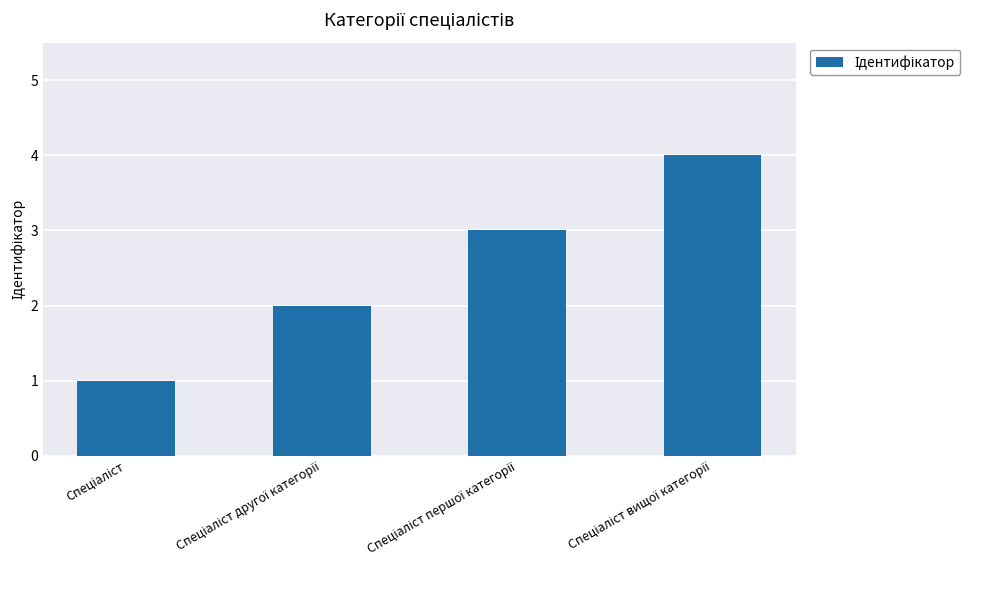

What is the difference between the maximum and minimum values?

3